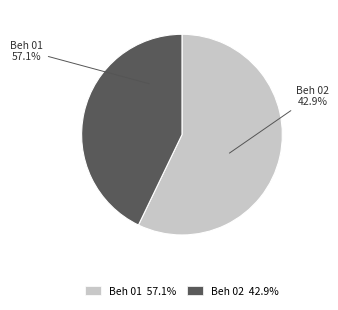

Which category accounts for the majority?

Beh 01